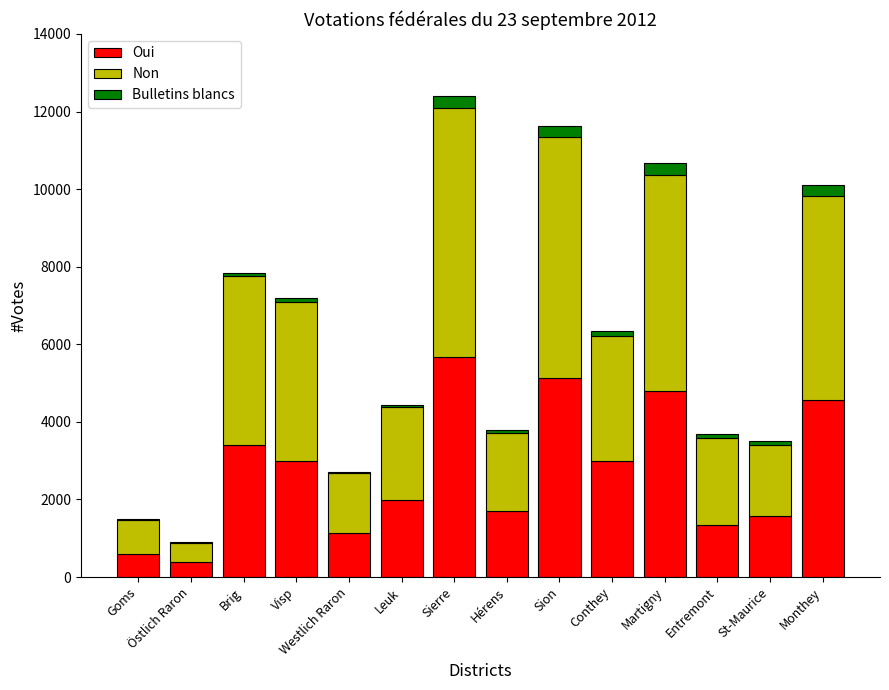

What is the sum of all Oui values?

38292